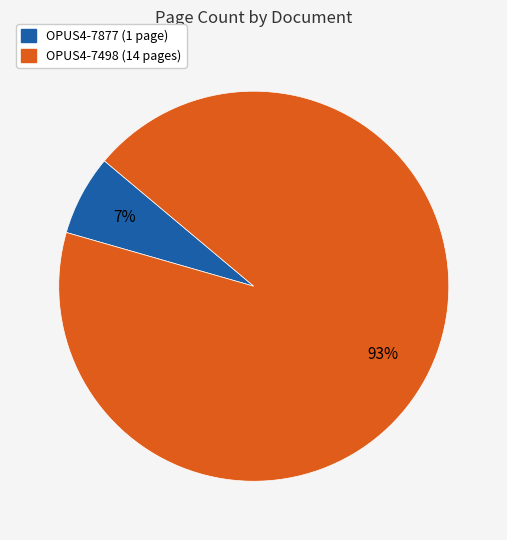

How many slices are in this pie chart?

2